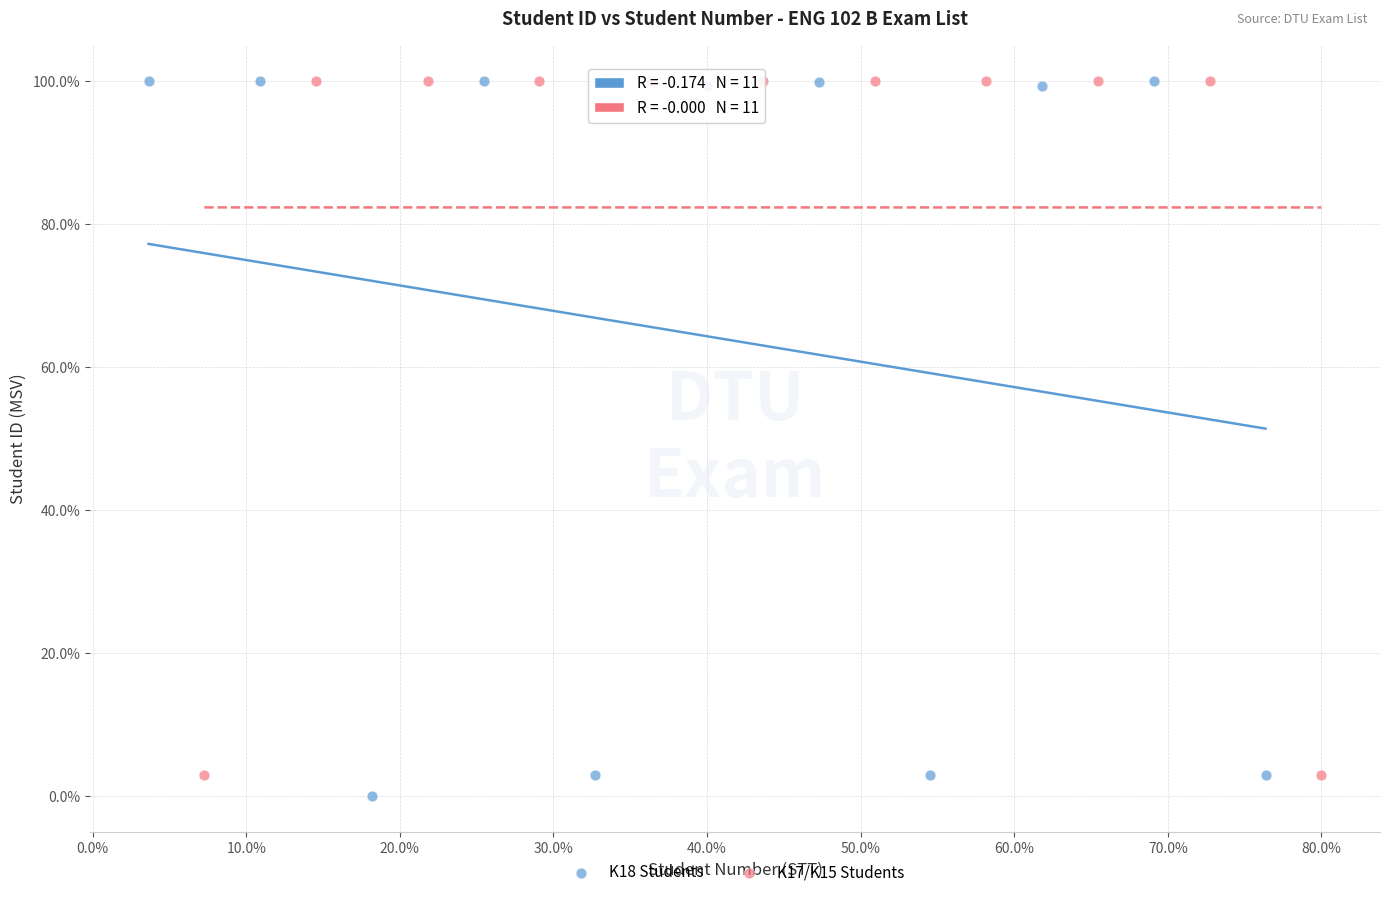

Which series contains the lowest Y value?

K18 Students